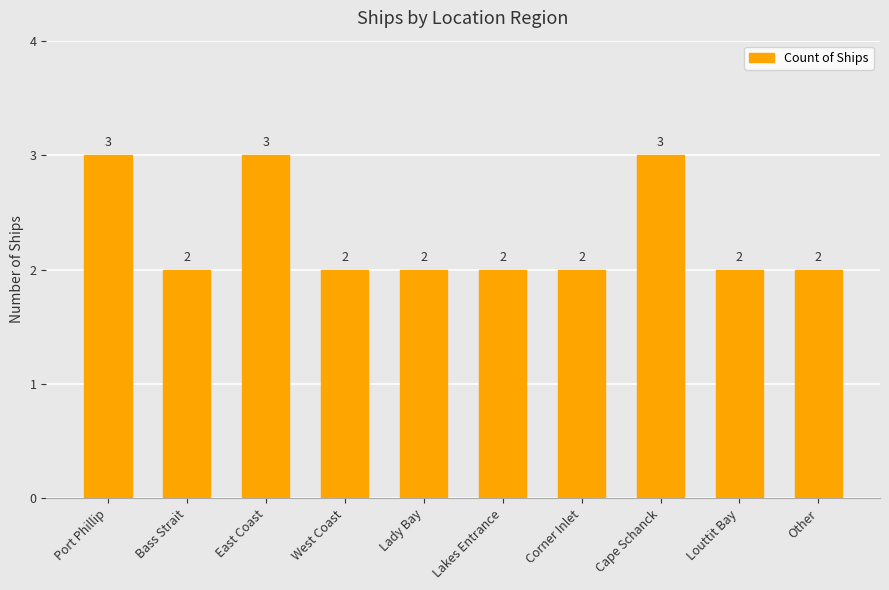

Are the bars horizontal?

No